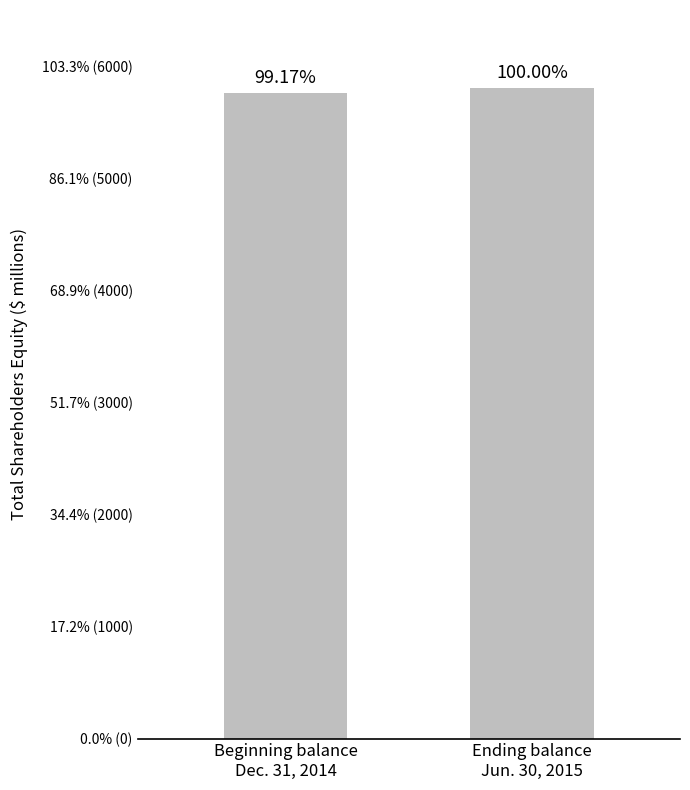

Does the chart contain any negative values?

No